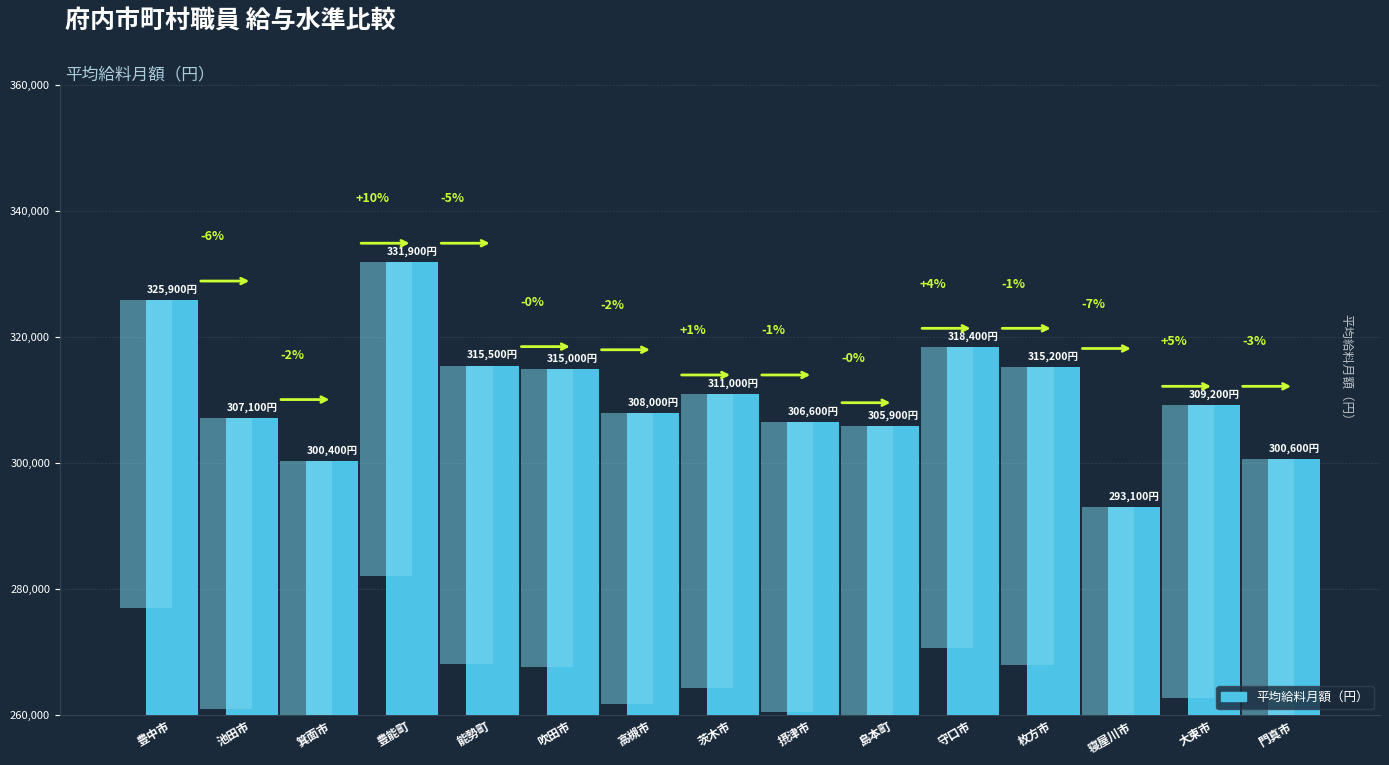

The value at 高槻市 is 523600. True or false?

False